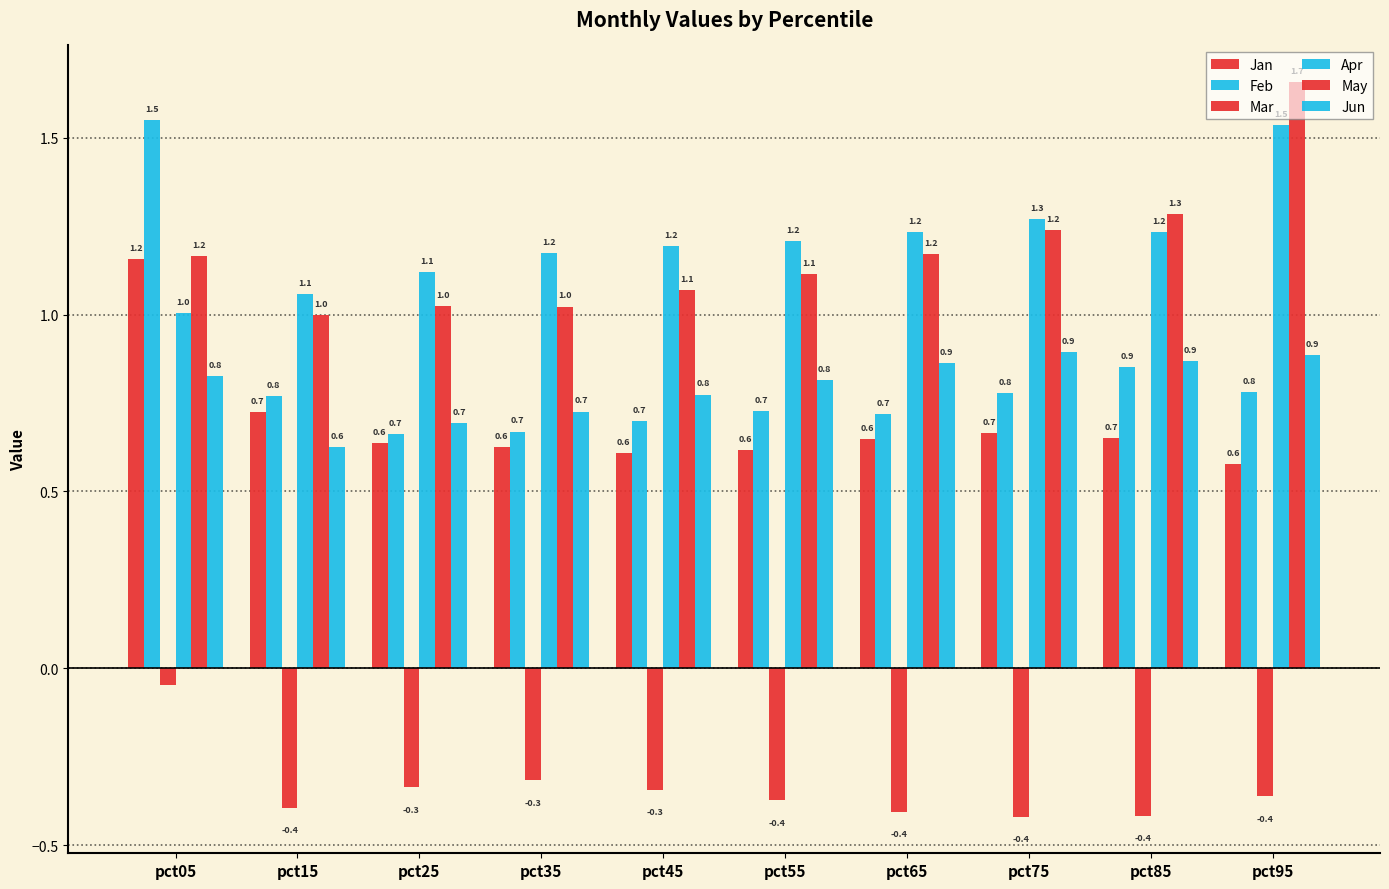

What is the minimum value for Feb?

0.7